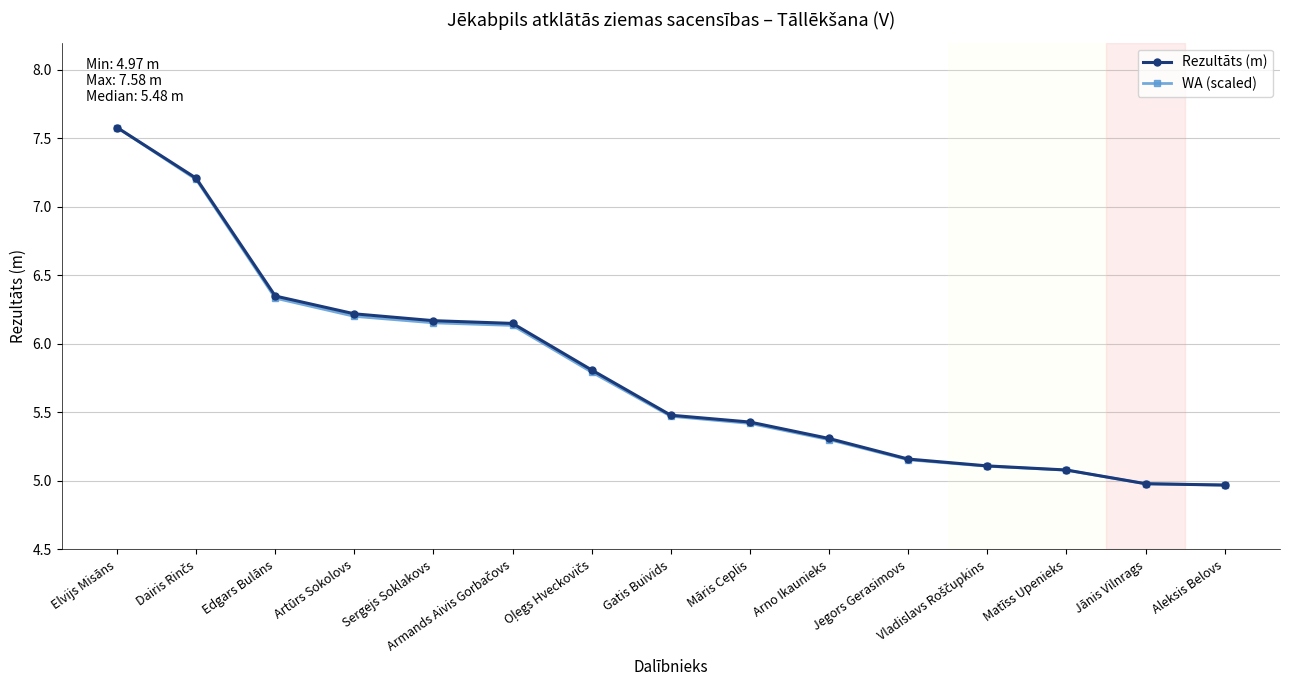

Is it true that WA (scaled) equals 8.8 at Sergejs Soklakovs?

False